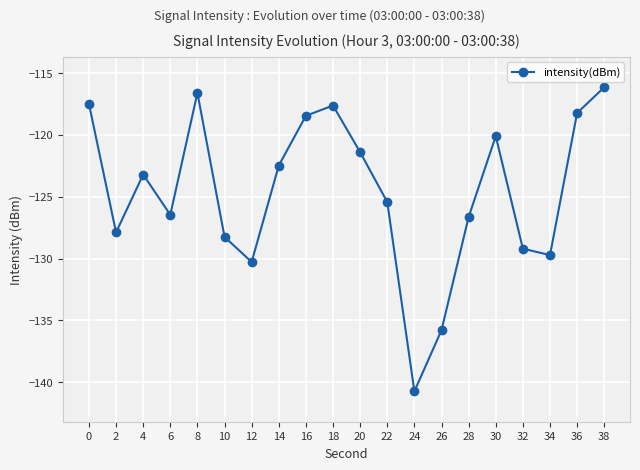

What is the value of the 20th point from the left?

-116.2